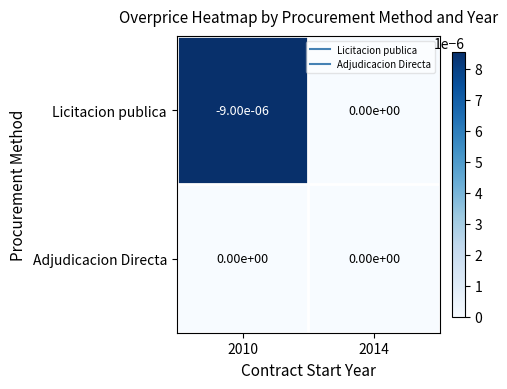

Between 2010 and 2014, which series saw the biggest shift?

Licitacion publica